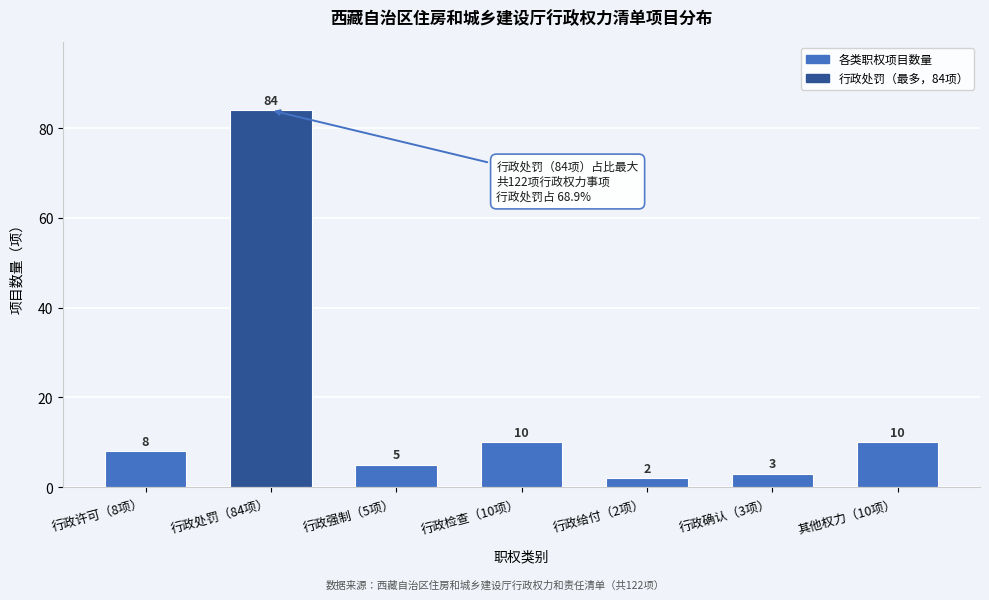

Reading right to left, what are all the values shown in this chart?

其他权力（10项）=10	行政确认（3项）=3	行政给付（2项）=2	行政检查（10项）=10	行政强制（5项）=5	行政处罚（84项）=84	行政许可（8项）=8